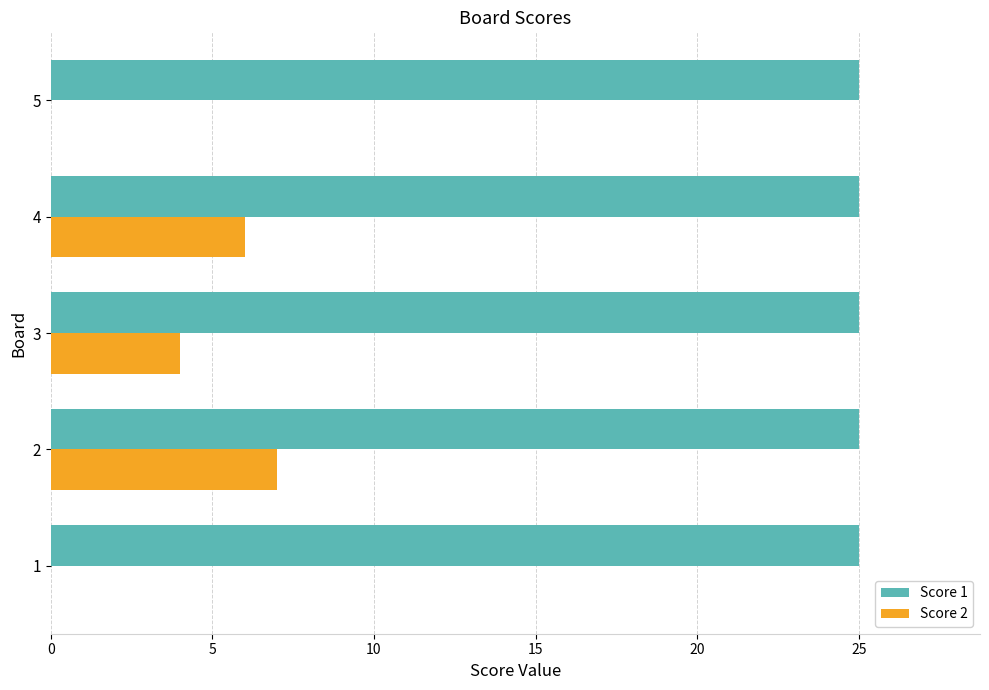

What is the approximate value of Score 2 at 3?

4